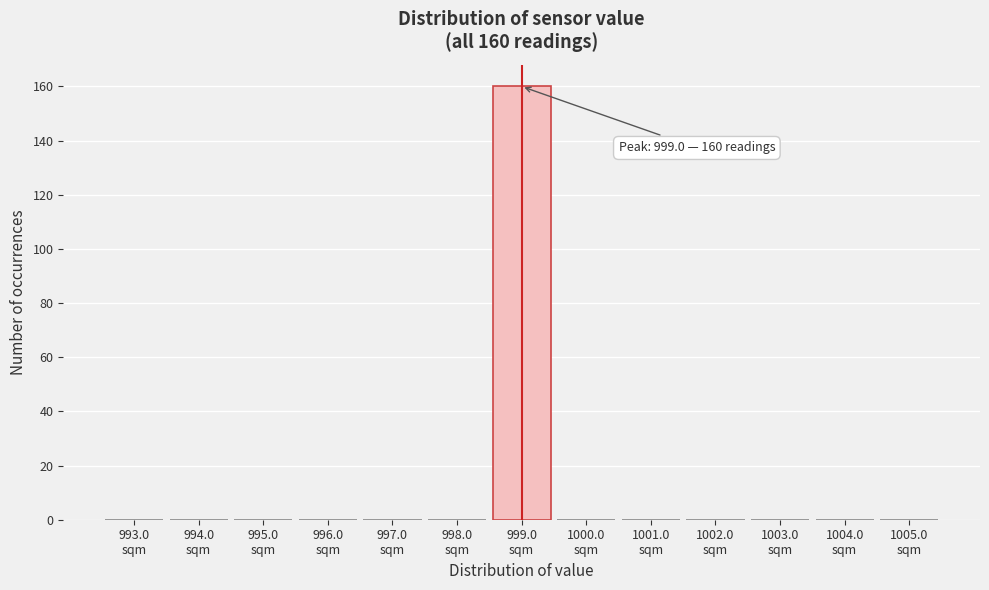

What is the sum of all values?

160